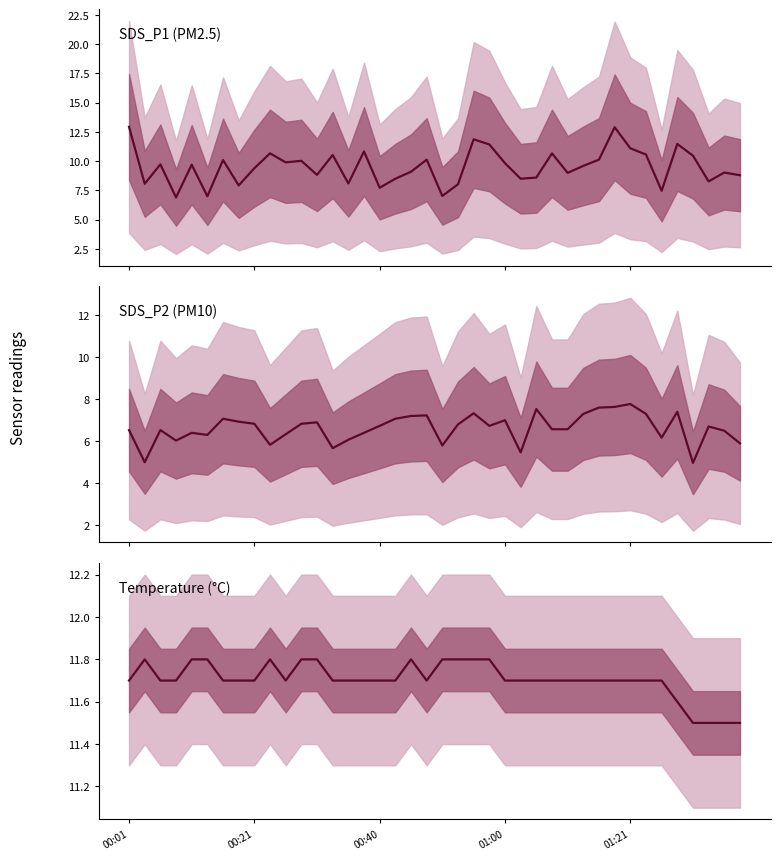

At 12, list the series in order from largest to smallest.

Temperature (°C), SDS_P1 (PM2.5), SDS_P2 (PM10)